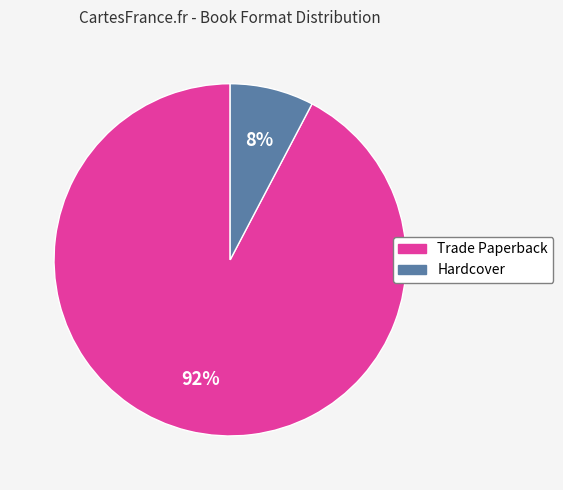

To the nearest percent, what is the combined percentage of Hardcover and Trade Paperback?

100%